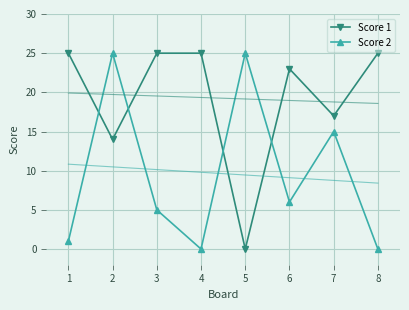

What is the greatest value displayed?

25